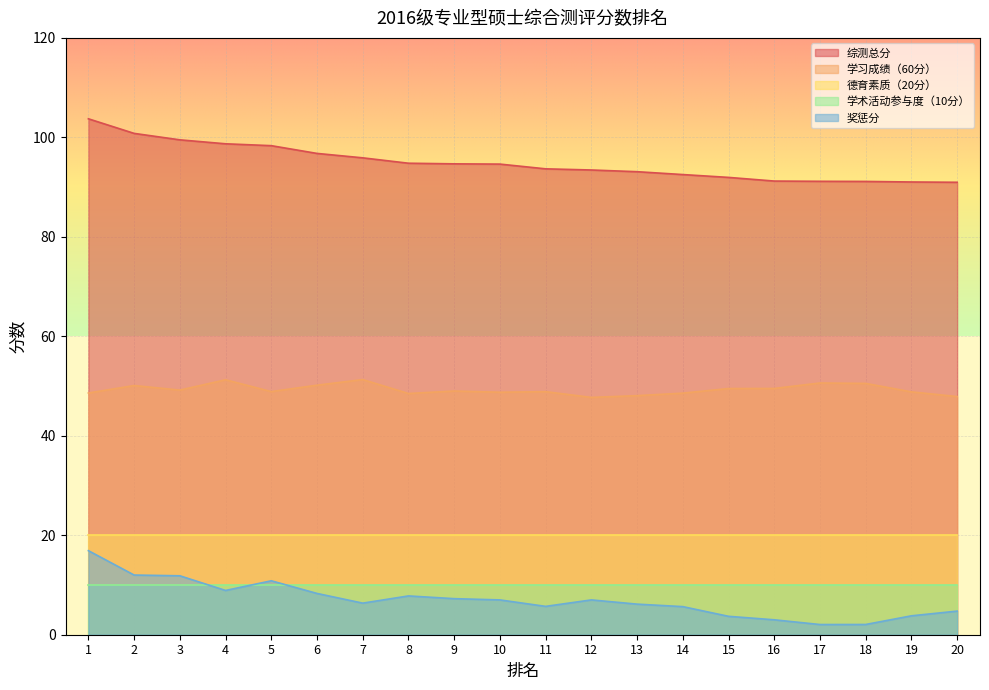

How many interior local peaks does the 奖惩分 series have?

3